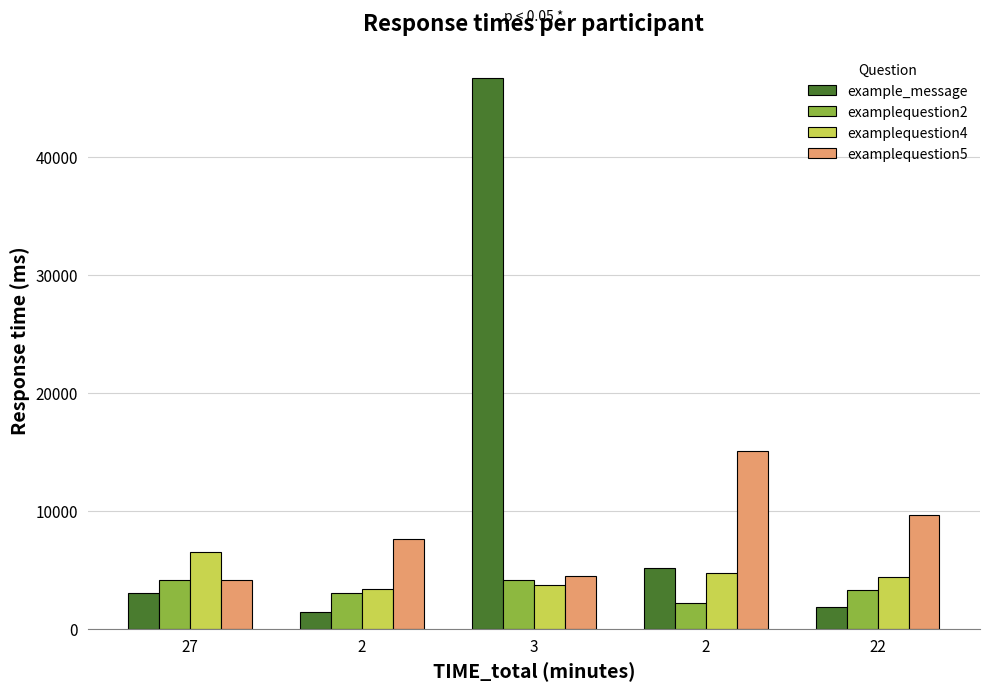

How many series are shown in this chart?

4